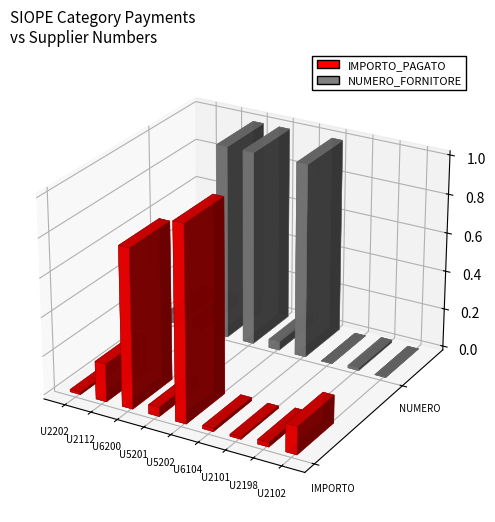

Which series has the widest spread of values?

NUMERO_FORNITORE